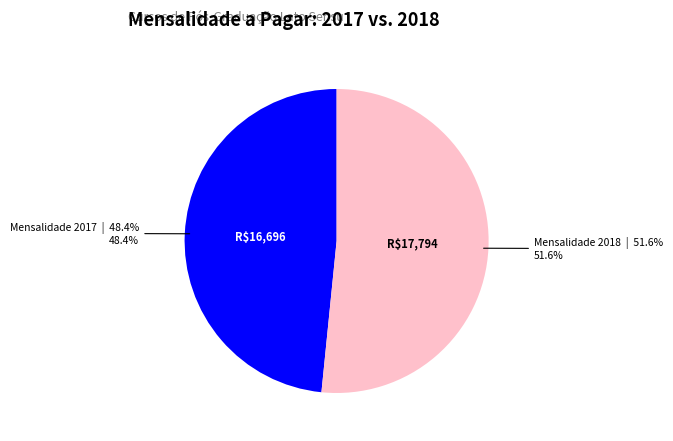

What is the ratio of the value at Mensalidade 2017 to the value at Mensalidade 2018?

0.9